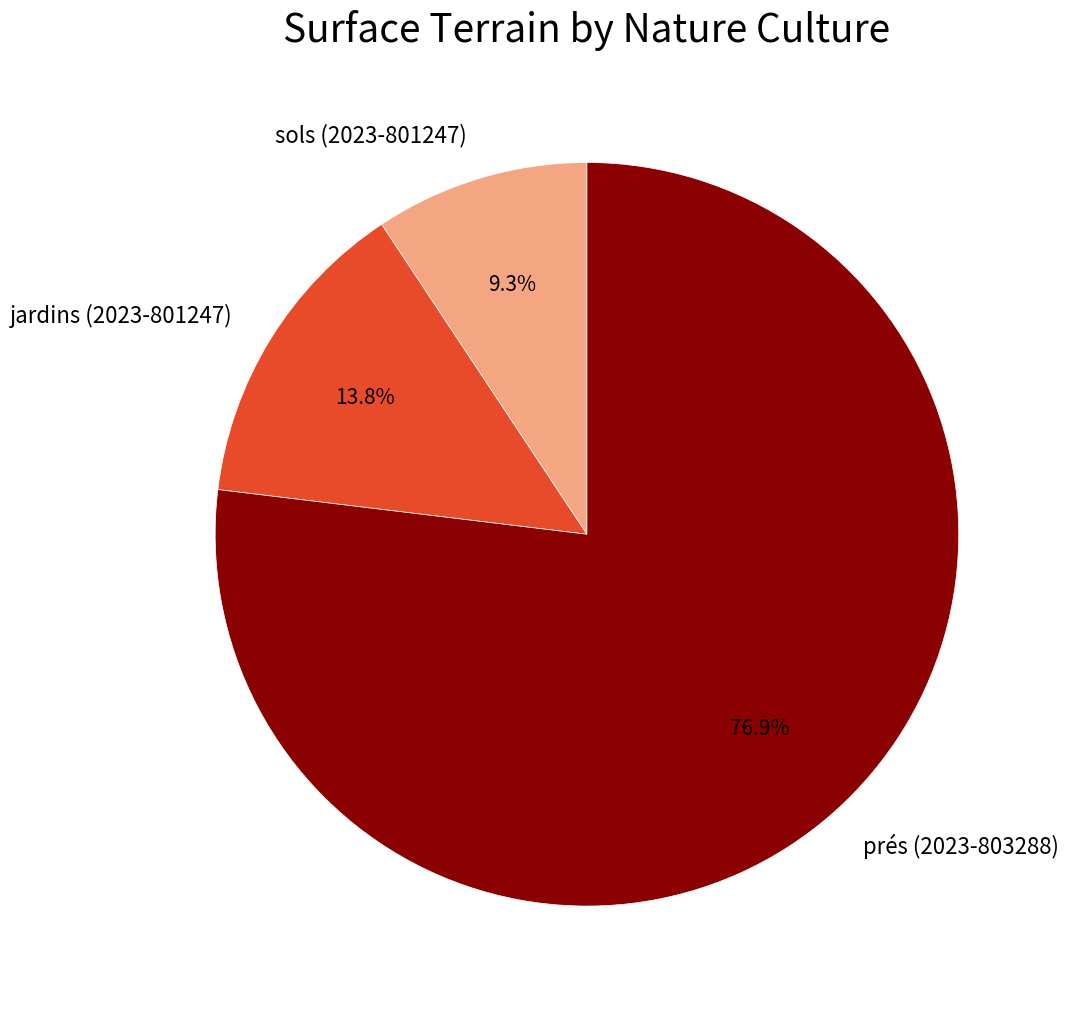

Which category accounts for the majority?

prés (2023-803288)